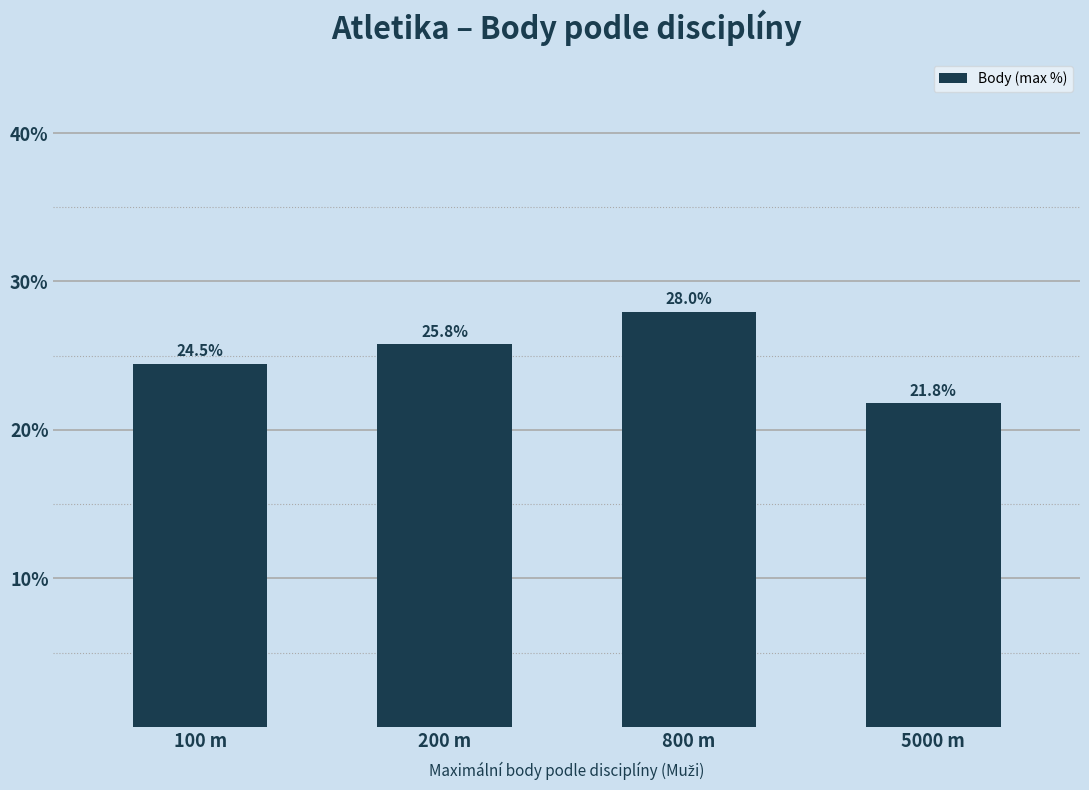

How many data points are less than 25?

2